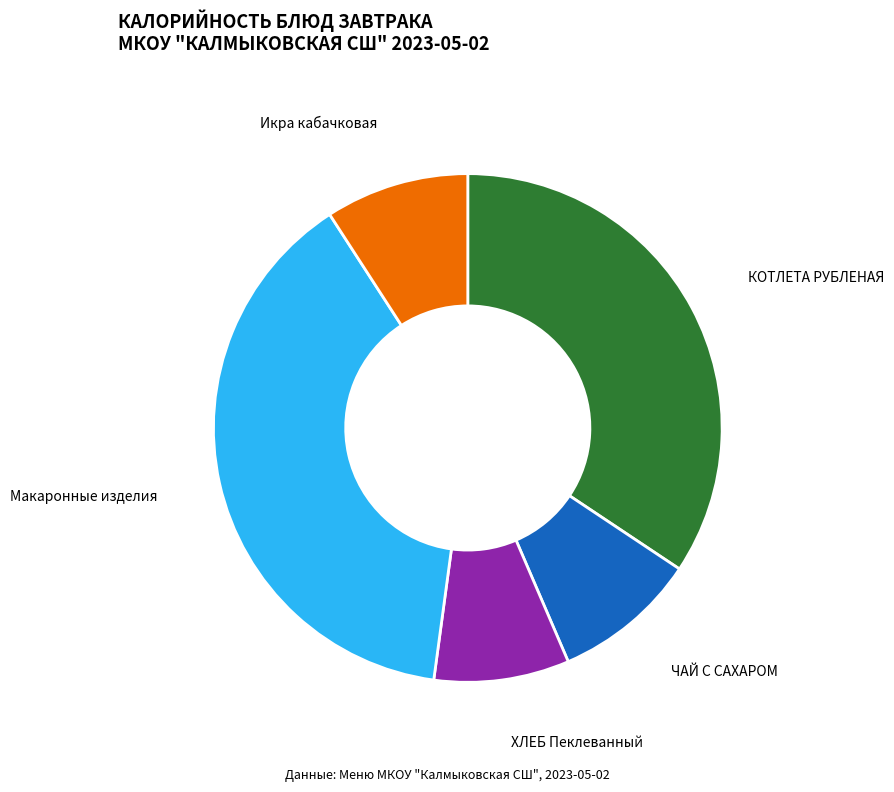

Is there a majority slice in this chart?

No